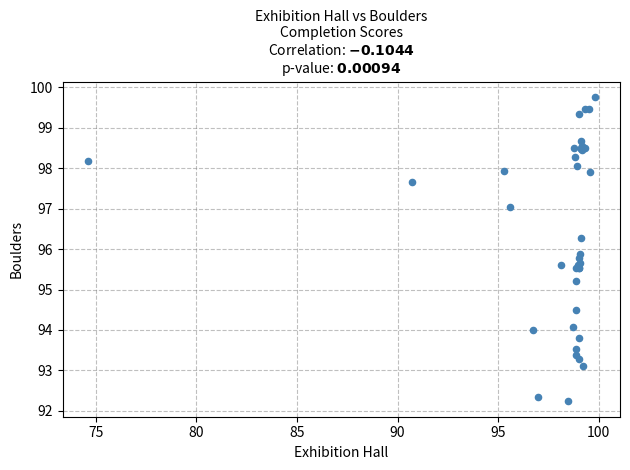

What Y value in the scatter plot is closest to 96?

95.9